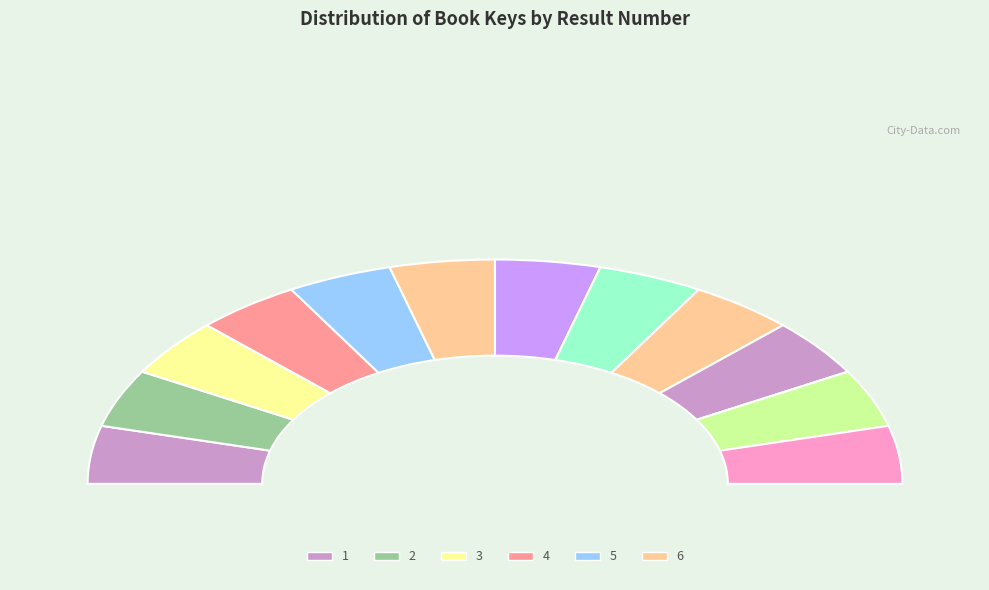

Rank the categories by value from lowest to highest.

12, 1, 8, 9, 3, 6, 2, 10, 11, 7, 5, 4